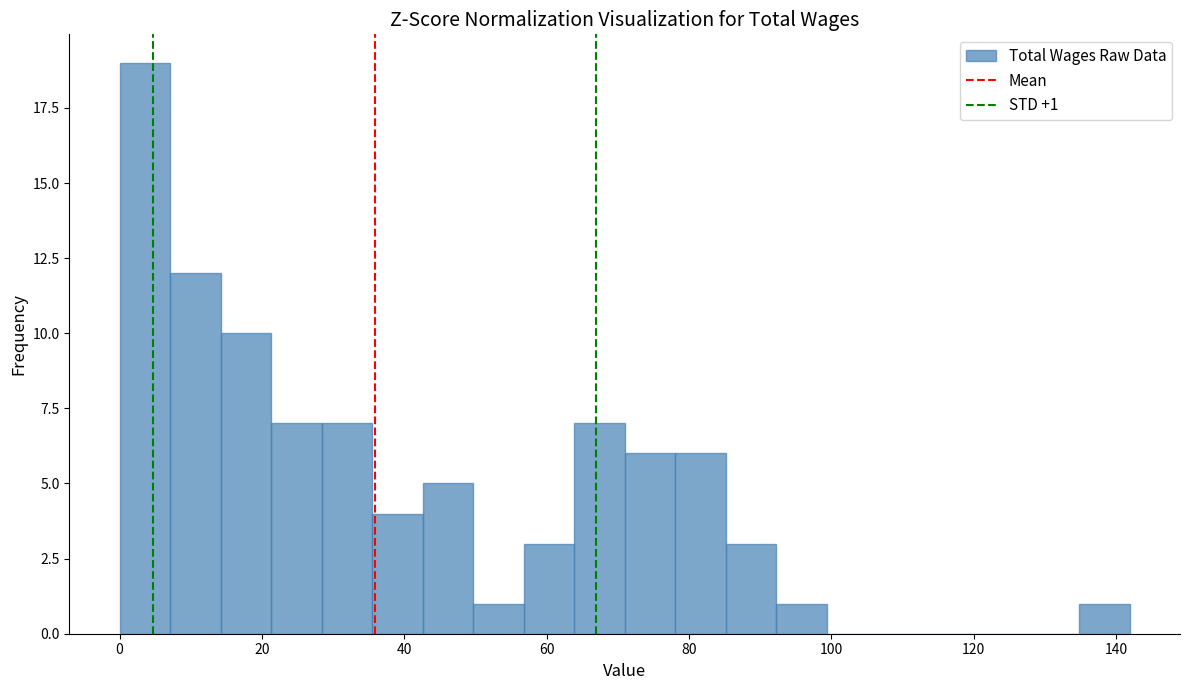

Around what value on the x-axis is the tallest bar? Give the approximate position of its centre, as read against the axis.

4